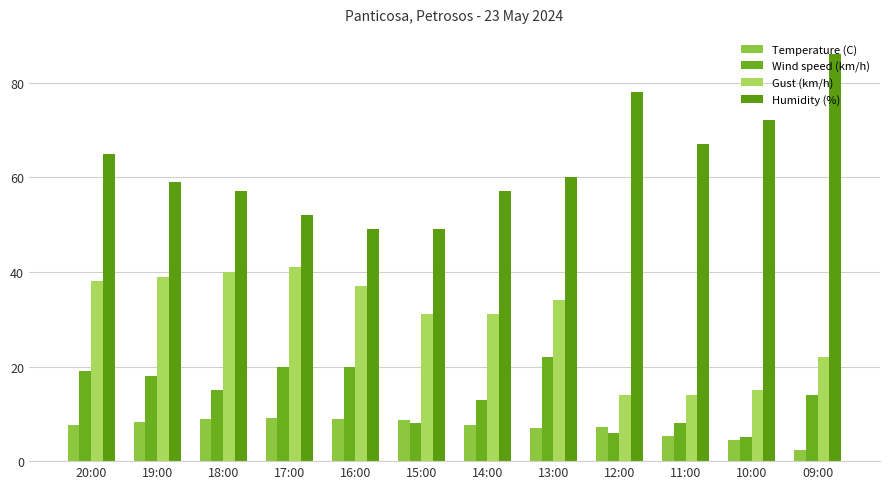

What is the value of the Temperature (C) bar at the 11th from the left?

4.5